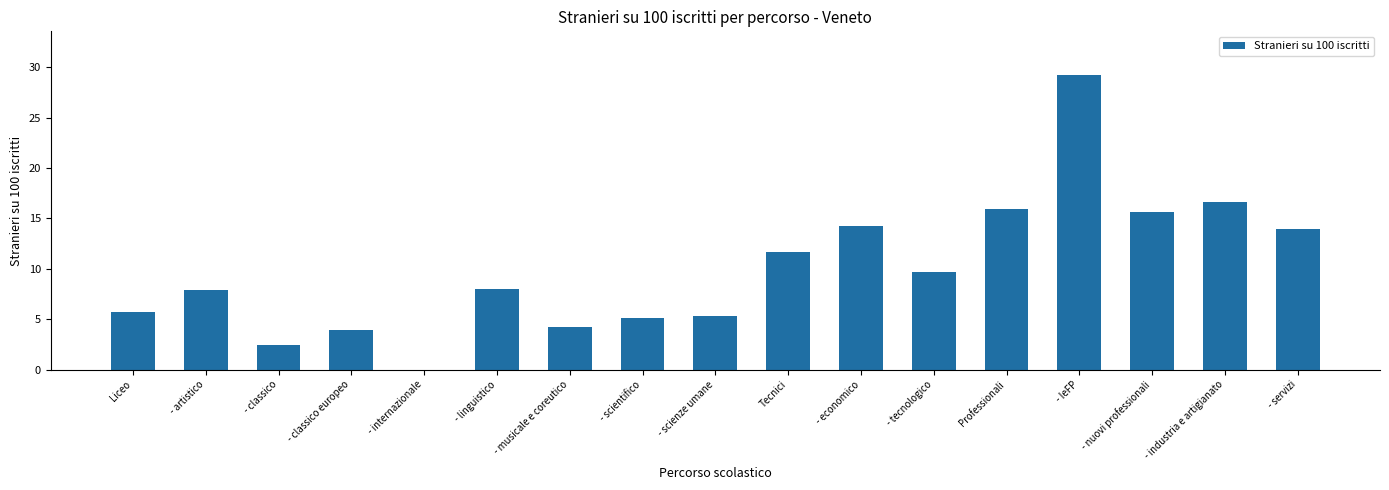

Which category has the highest value across all series?

- IeFP